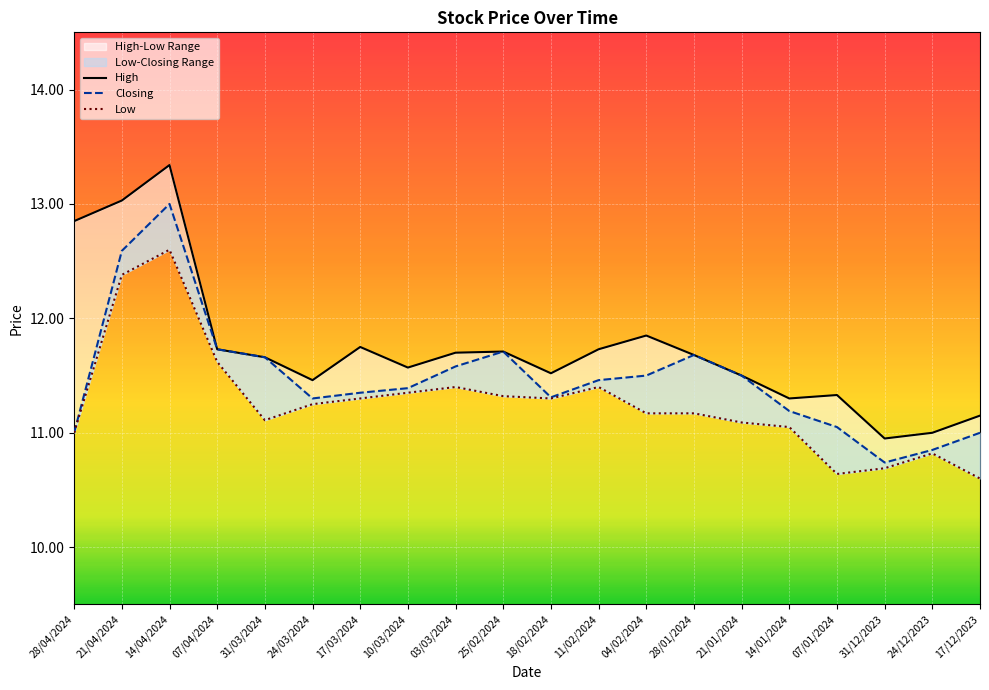

Which series has the largest total across all categories?

High